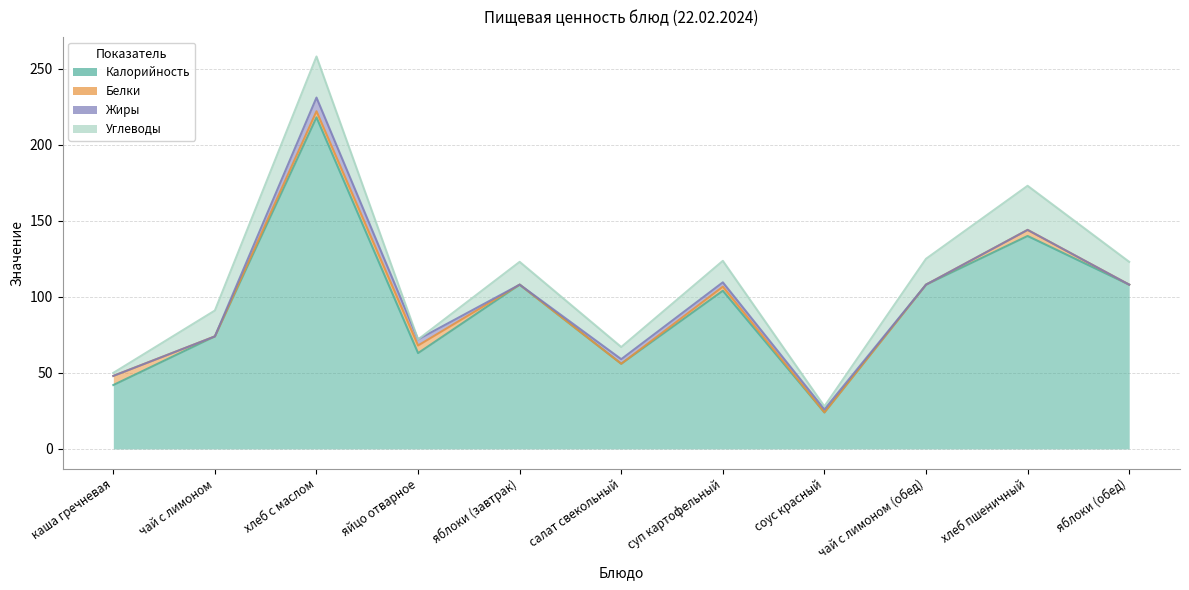

True or false: Углеводы has a value of 17.0 at чай с лимоном (обед).

True